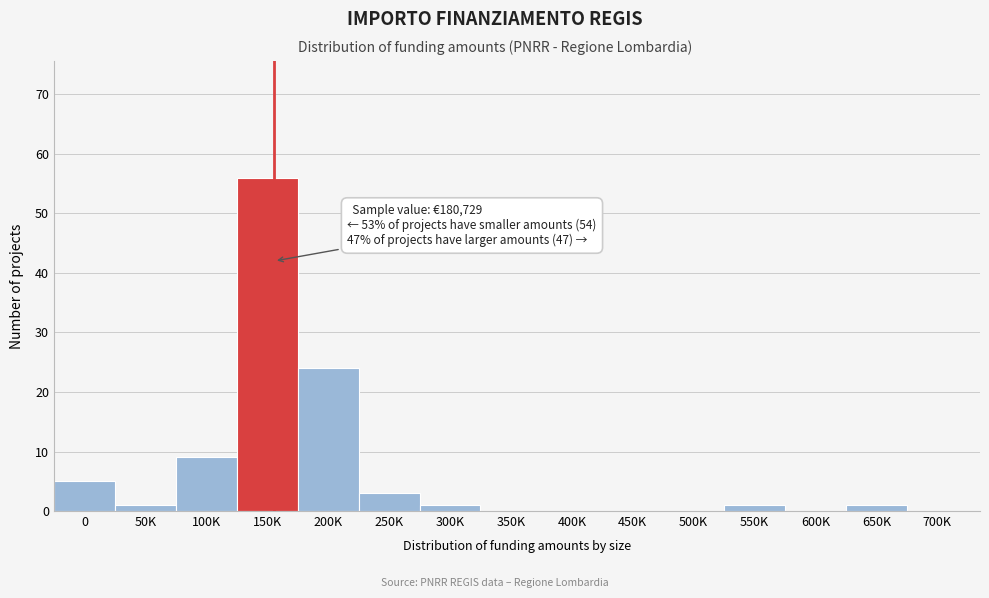

Reading left to right, list all the values displayed in this chart.

0=5	50K=1	100K=9	150K=56	200K=24	250K=3	300K=1	350K=0	400K=0	450K=0	500K=0	550K=1	600K=0	650K=1	700K=0